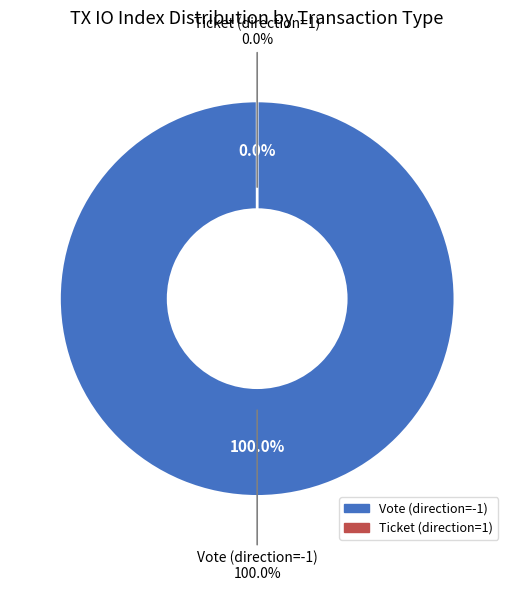

Which slice represents more than half of the pie?

Vote (direction=-1)